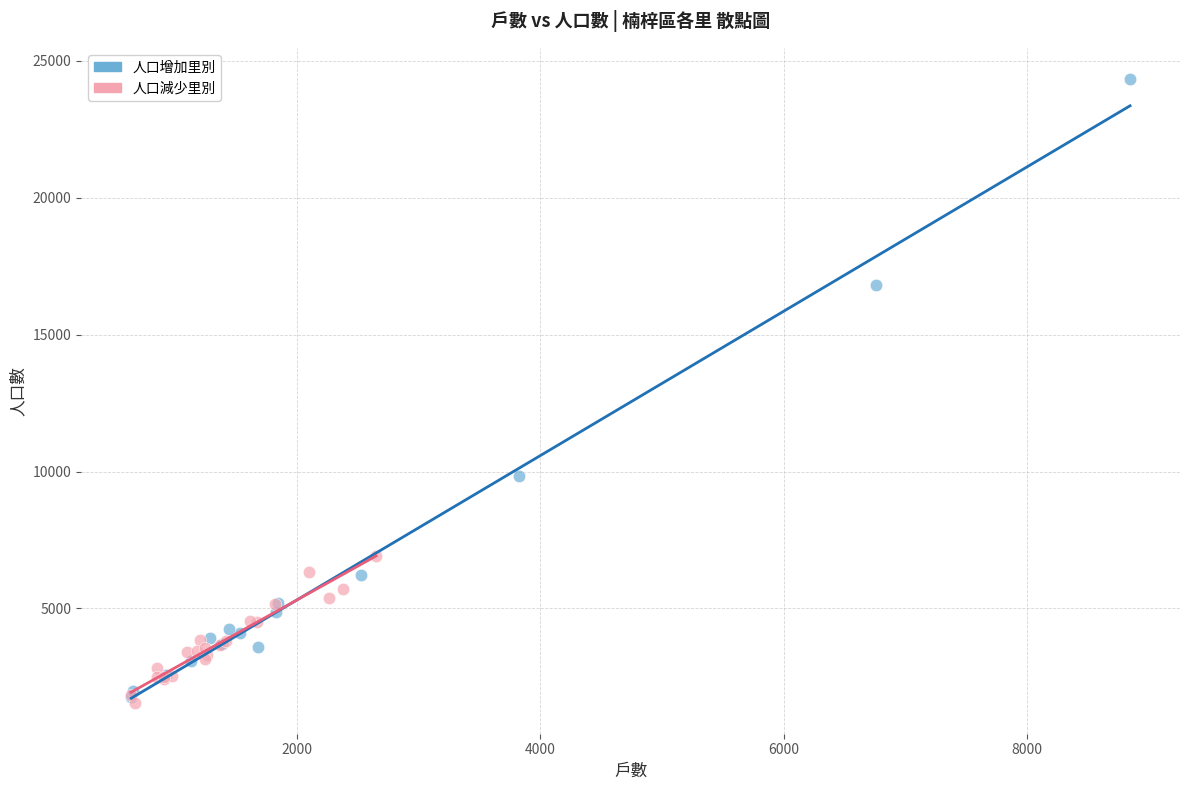

Which series reaches the maximum Y coordinate?

人口增加里別